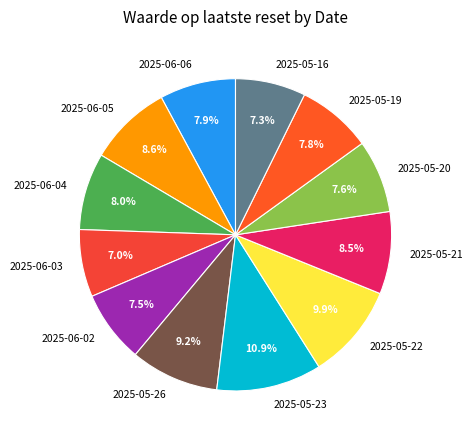

To the nearest percent, what is the difference between the 2025-06-04 and 2025-05-23 slice percentages?

3%